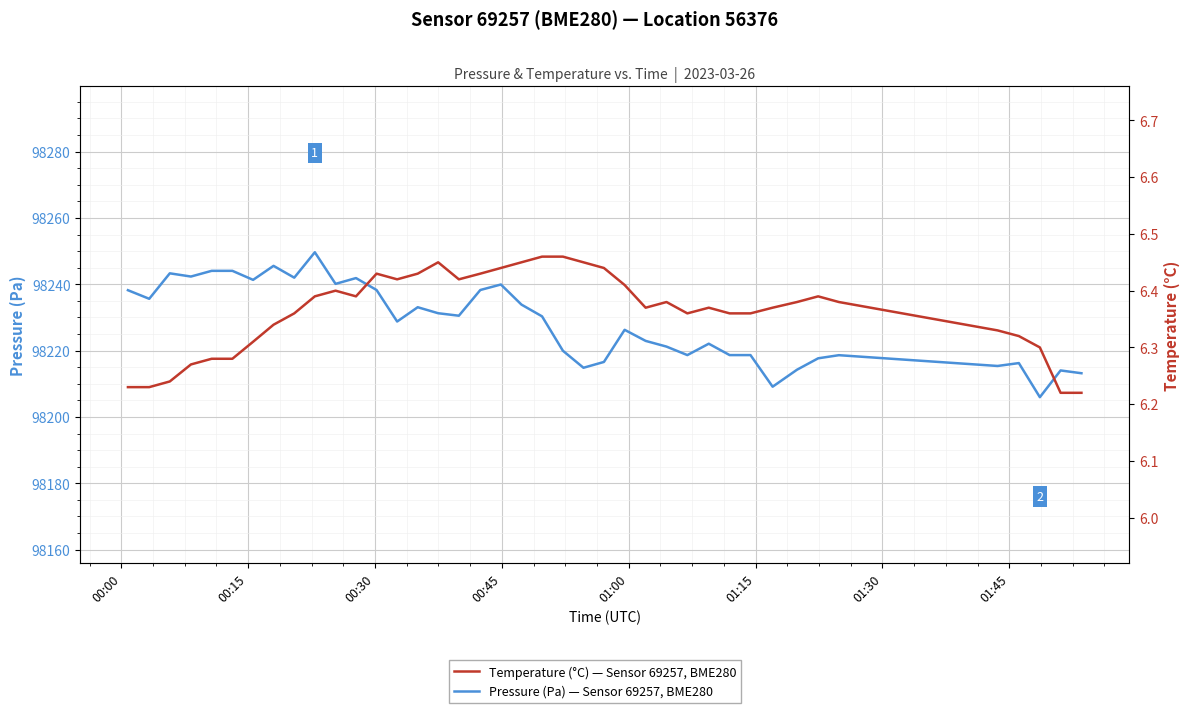

Is the value of Temperature (°C) — Sensor 69257, BME280 at 20 greater than the value of Pressure (Pa) — Sensor 69257, BME280 at 8?

No